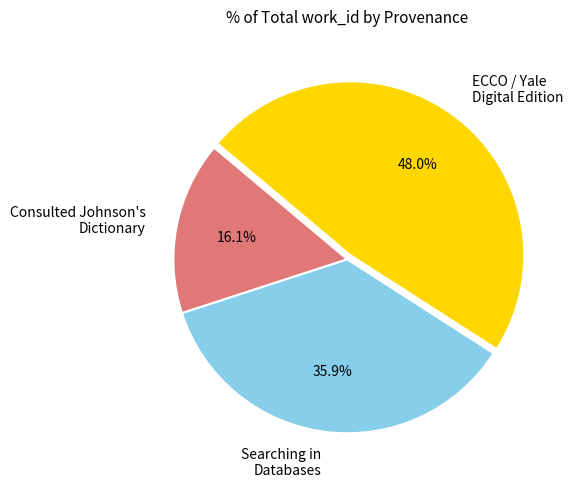

Is there any slice that represents more than half of the pie?

No